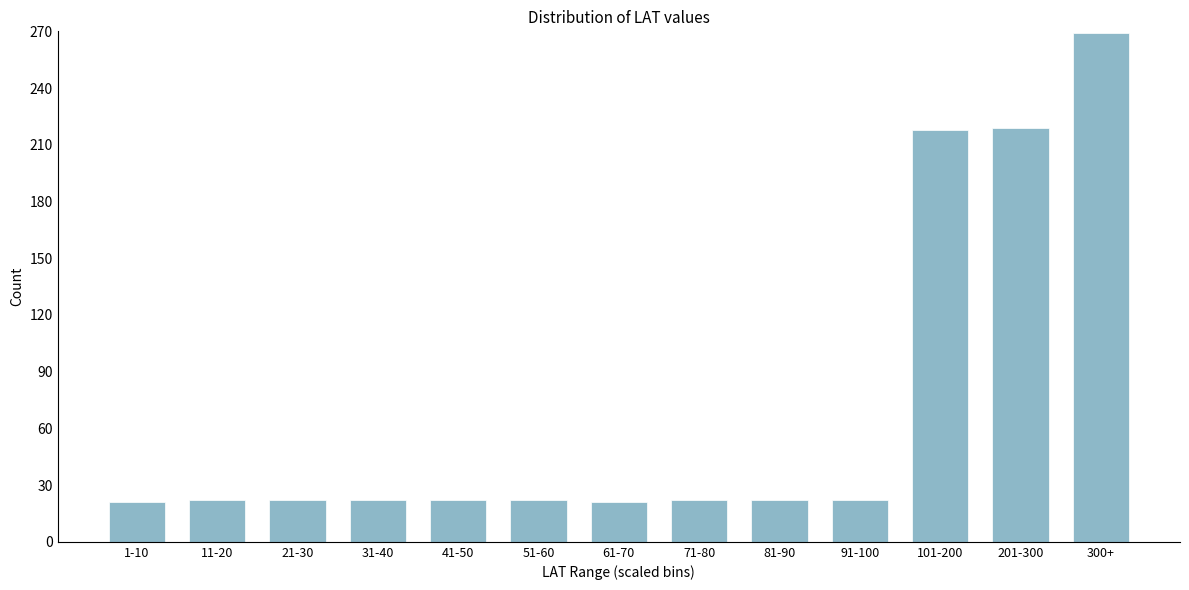

What is the average value?

71